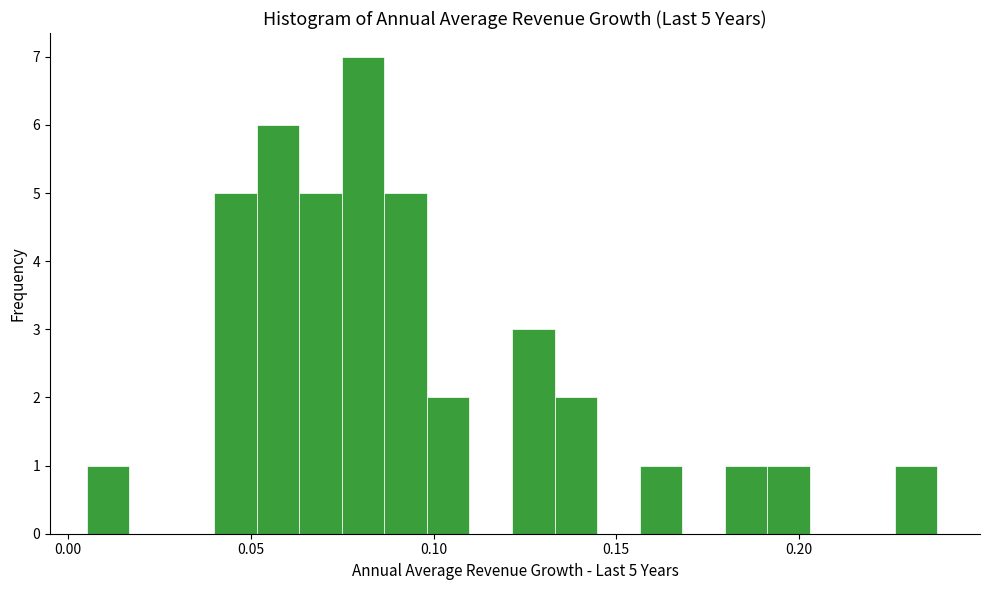

Around what value on the x-axis is the tallest bar? Give the approximate position of its centre, as read against the axis.

0.080